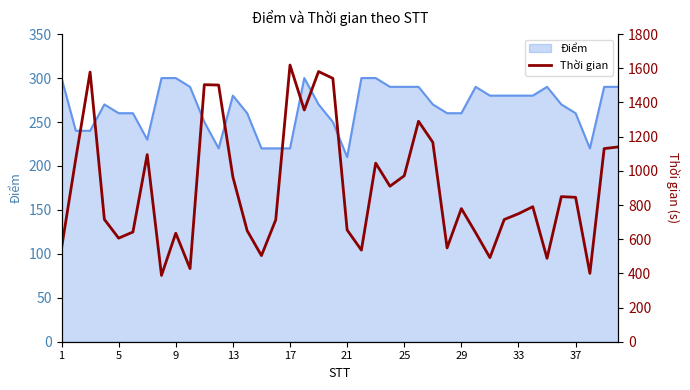

The value of Điểm at 1 is 403. True or false?

False